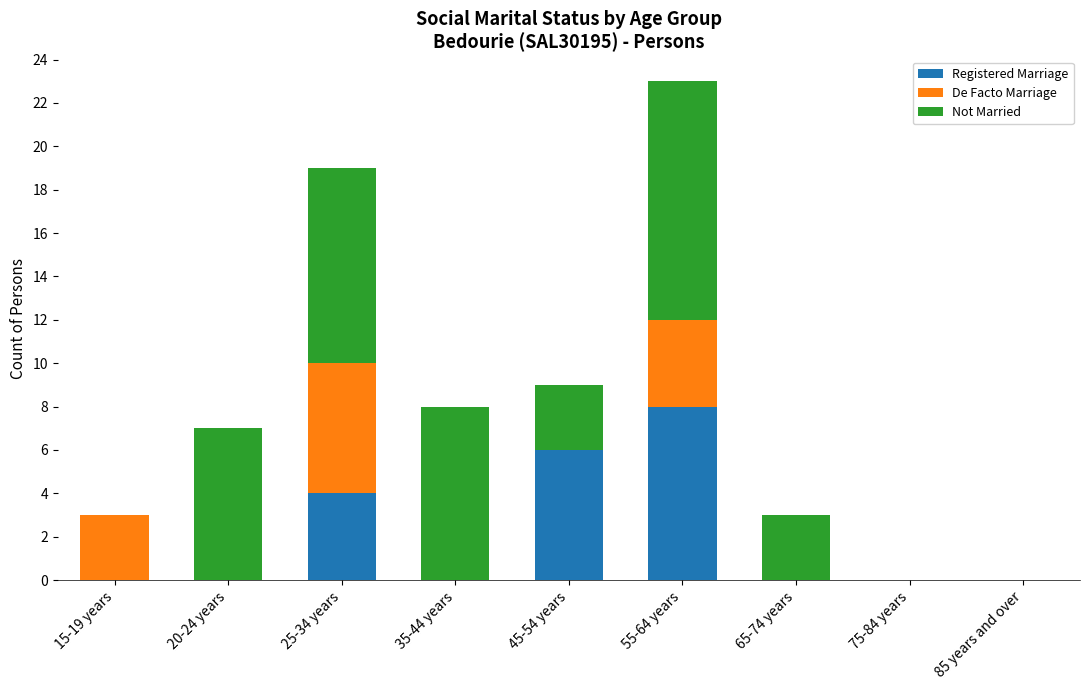

What is the highest value of the Registered Marriage series?

8